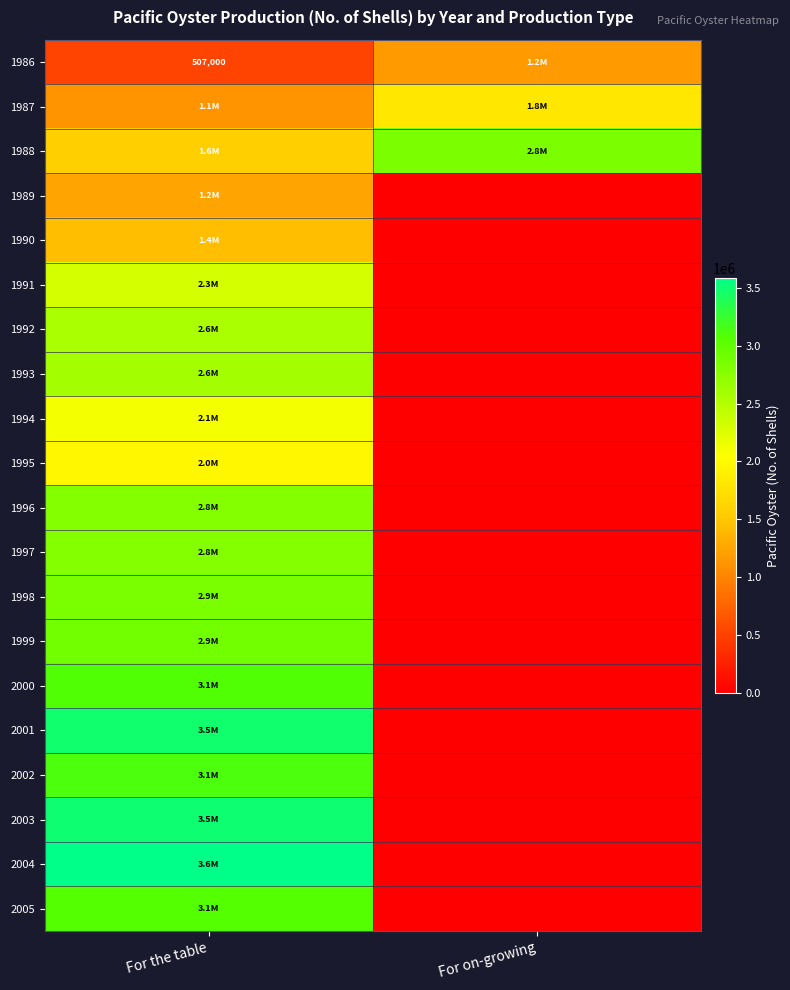

What is the highest value of the 2001 series?

3483000